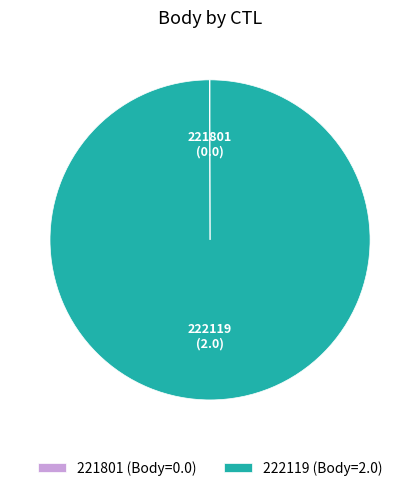

The 222119 slice represents 100% of the pie. True or false?

True